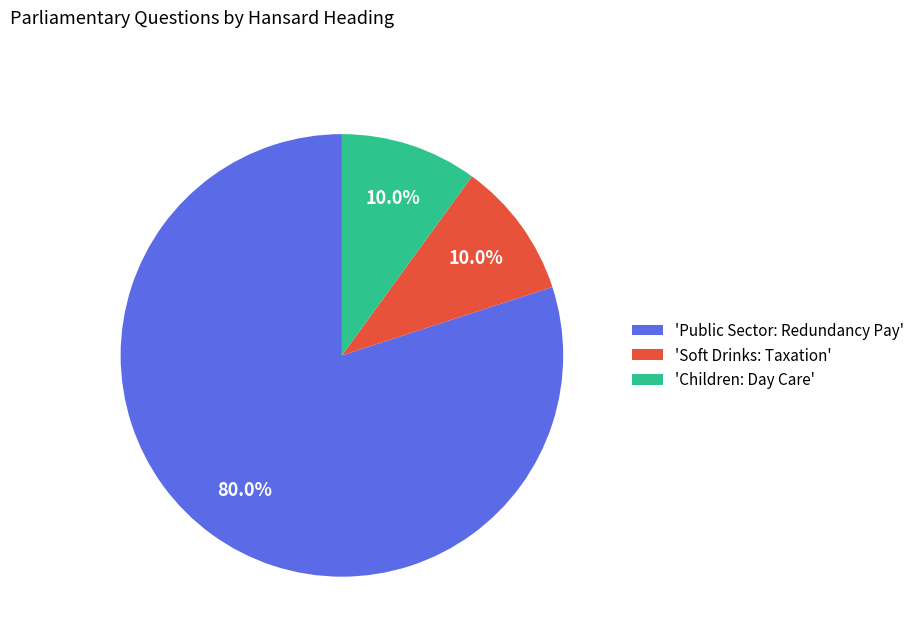

What is the largest slice in the pie chart?

'Public Sector: Redundancy Pay'